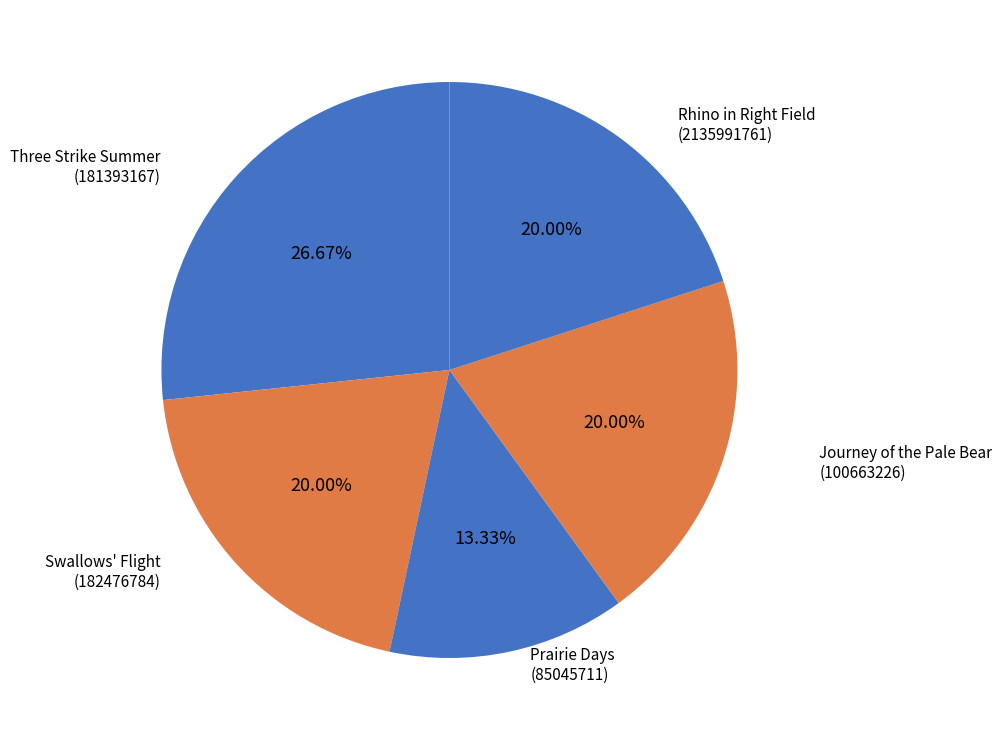

How many slices are in this pie chart?

5